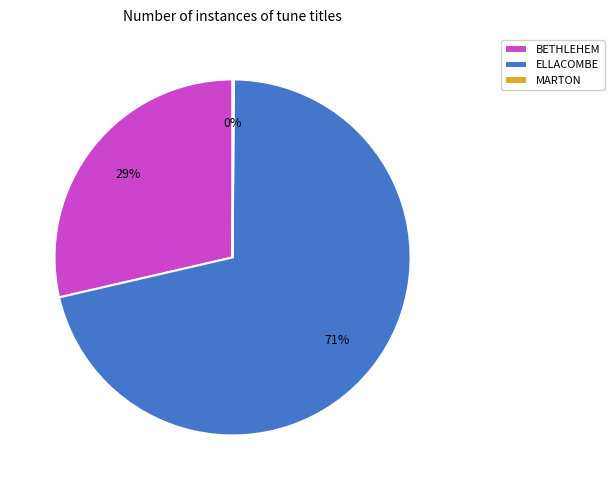

True or false: BETHLEHEM accounts for 29% of the total.

True